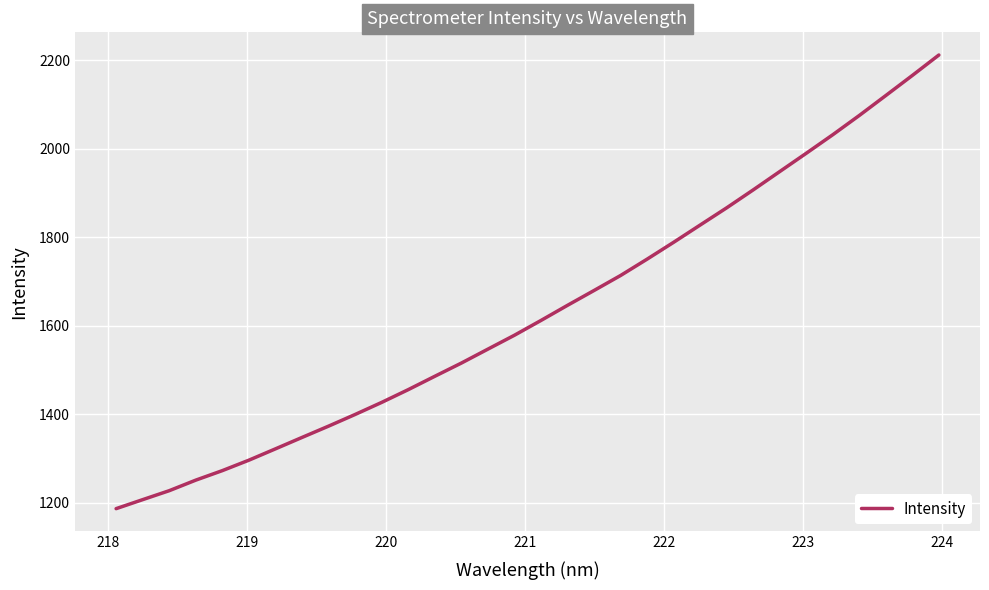

What is the smallest value displayed?

1187.2